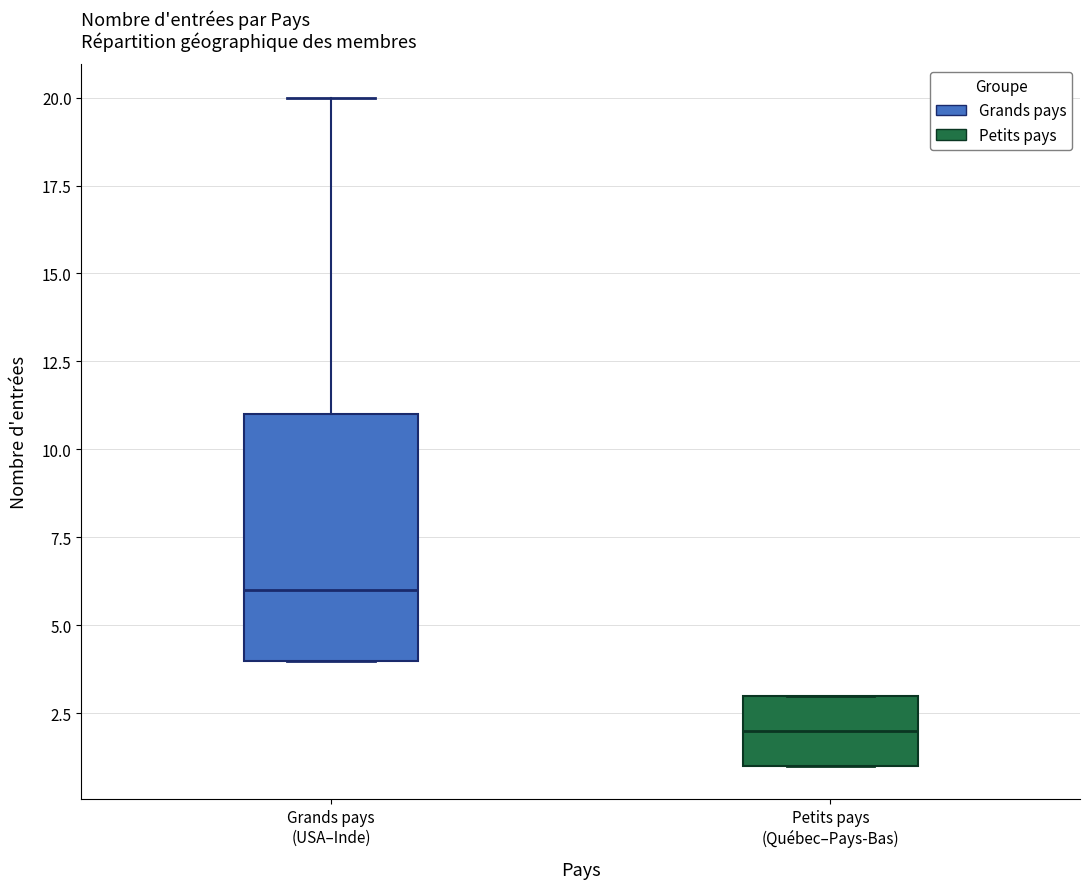

Where is the upper edge of the box for Petits pays (Québec–Pays-Bas) on the y-axis? The values are not printed on the chart, so give them approximately, as read against the axis.

3